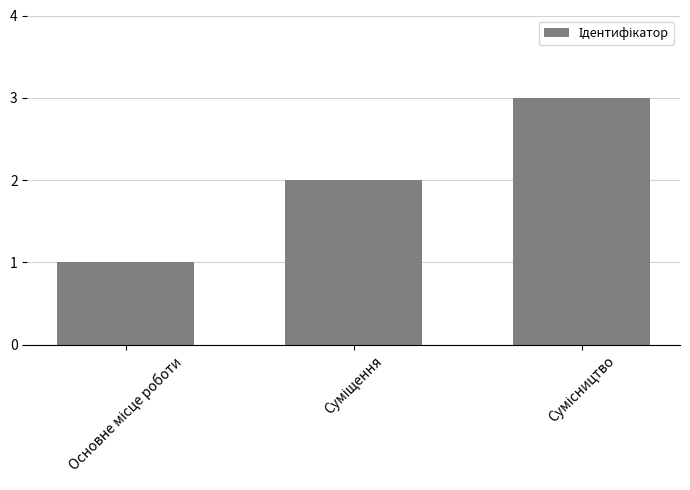

What is the difference between the maximum and second lowest values?

1